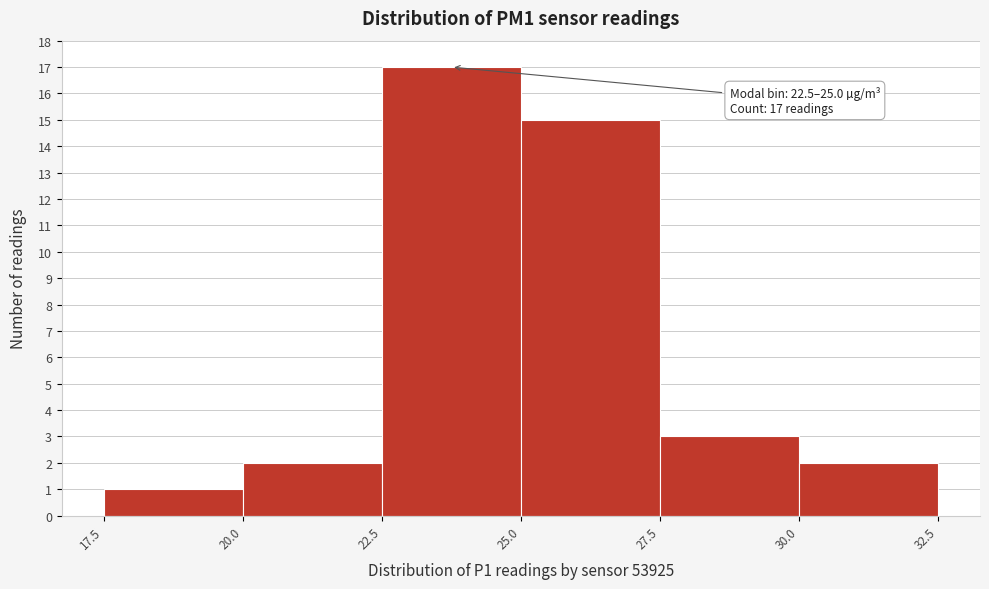

Which range on the x-axis has the tallest bar?

22.5 to 25.0